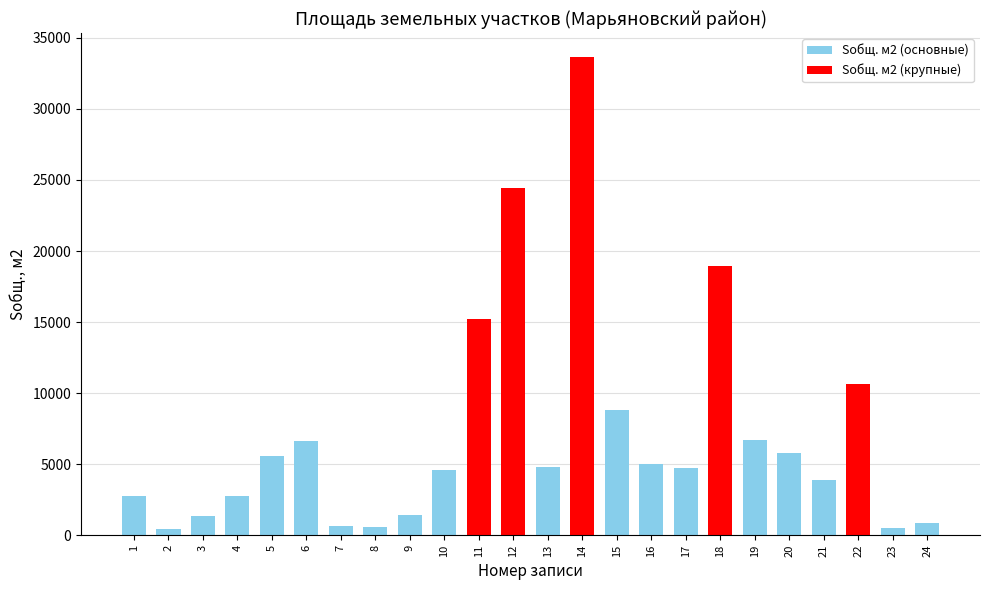

How many bars are there in total?

24